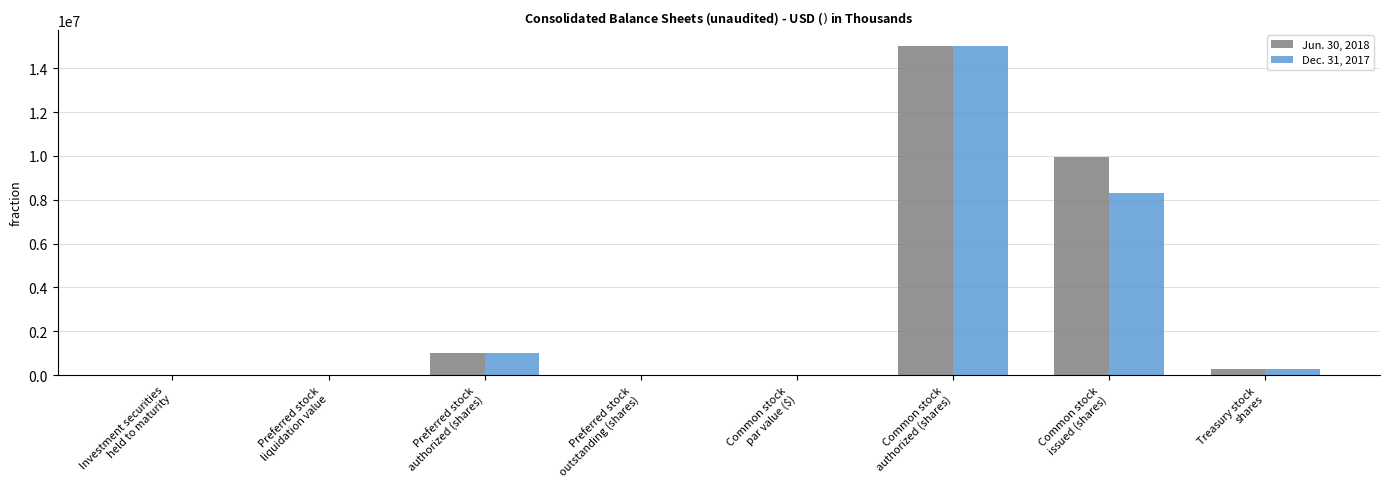

What is the sum of all Jun. 30, 2018 values?

26252185.1